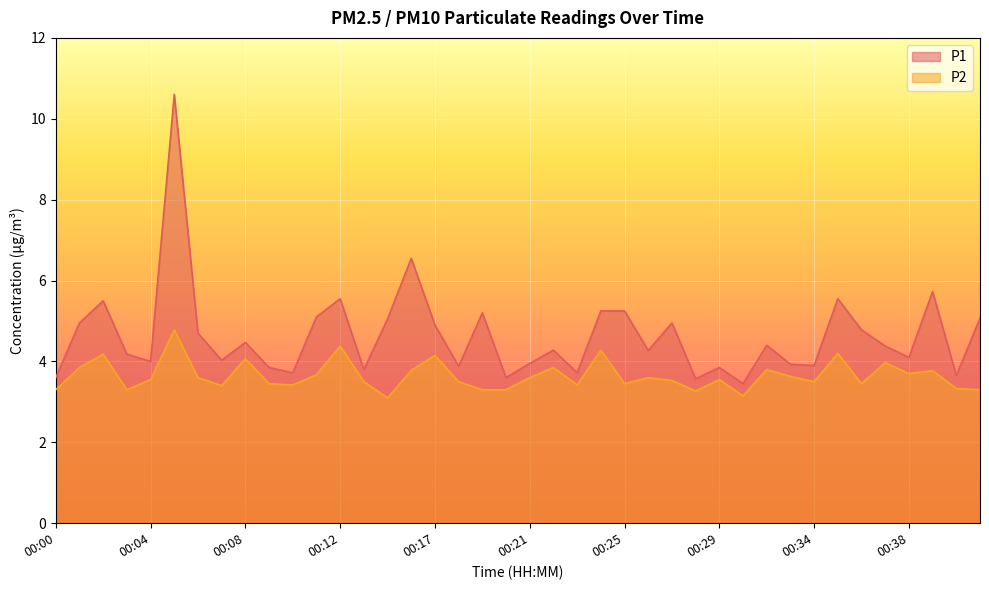

In P1, how many points are higher than both neighbors (excluding endpoints)?

12